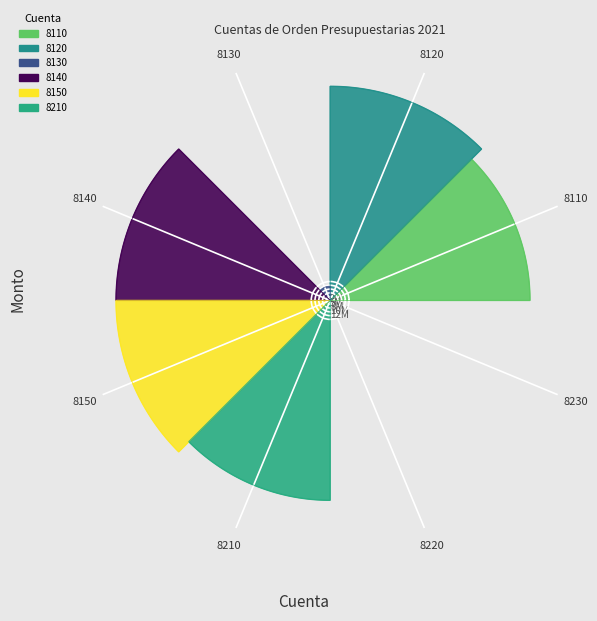

What is the difference between the highest and lowest values at 8150?

141304569.1